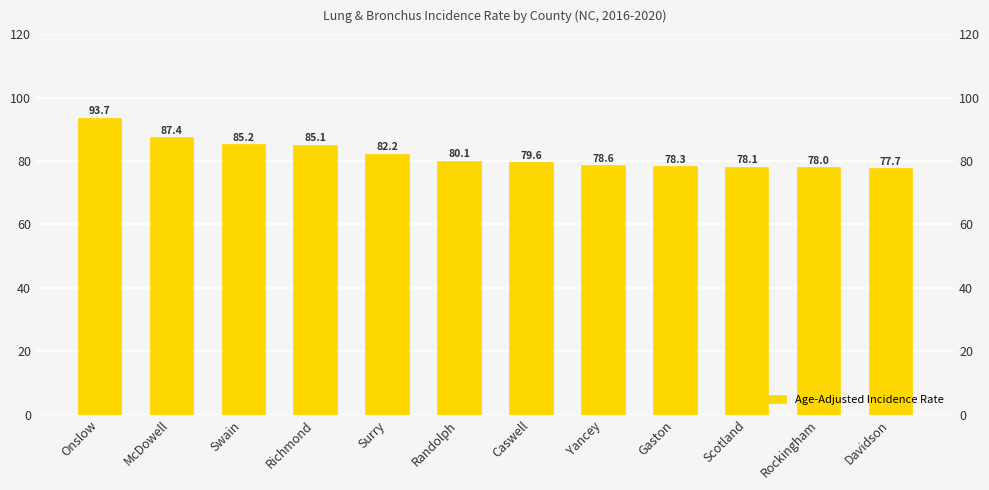

What position from the right is Davidson?

1